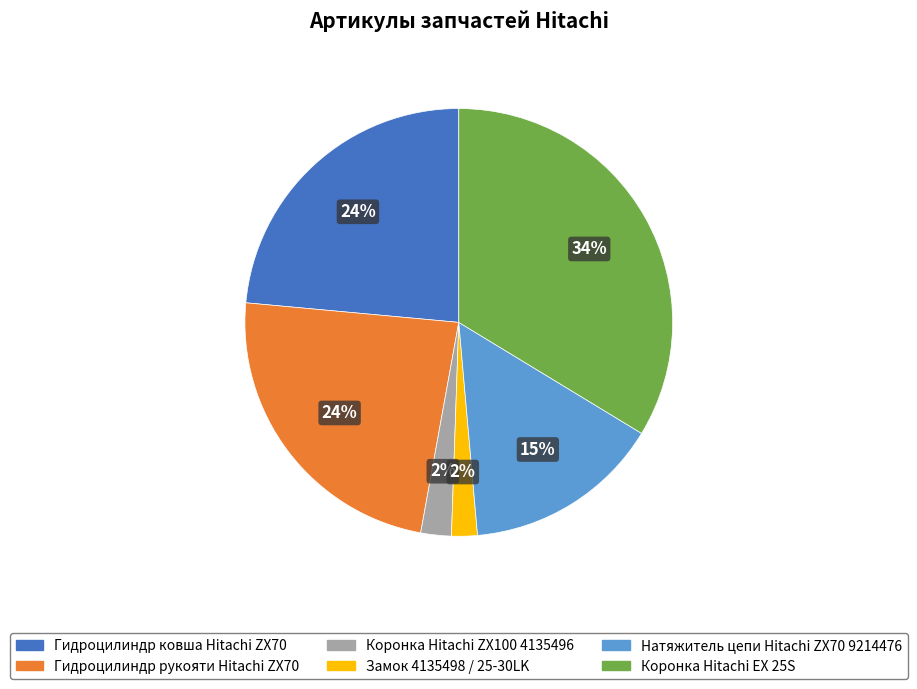

What percentage is the Замок 4135498 / 25-30LK slice, to the nearest percent?

2%